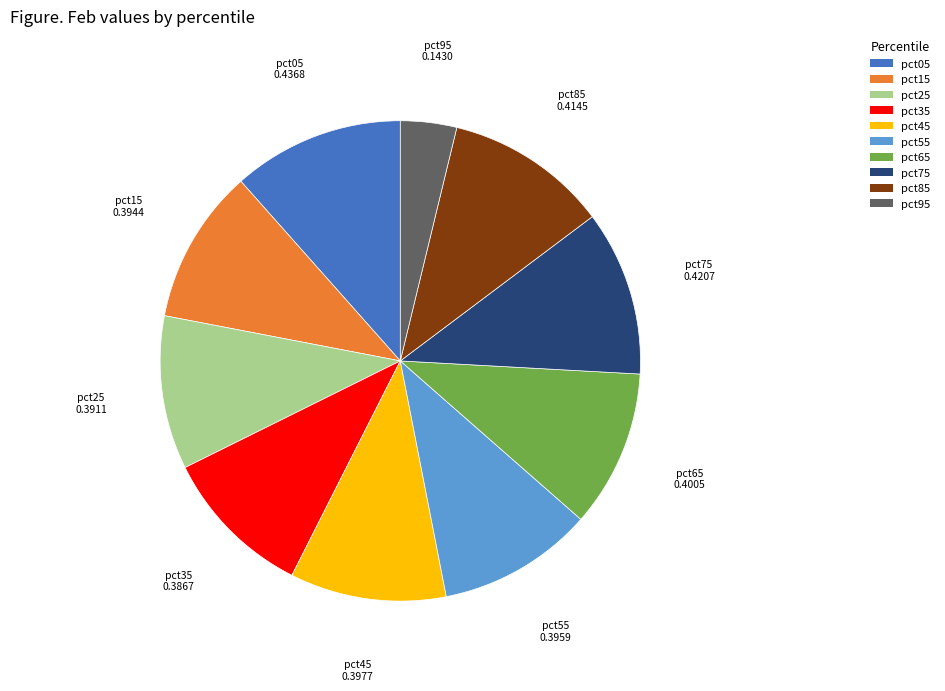

How many segments does this pie chart have?

10